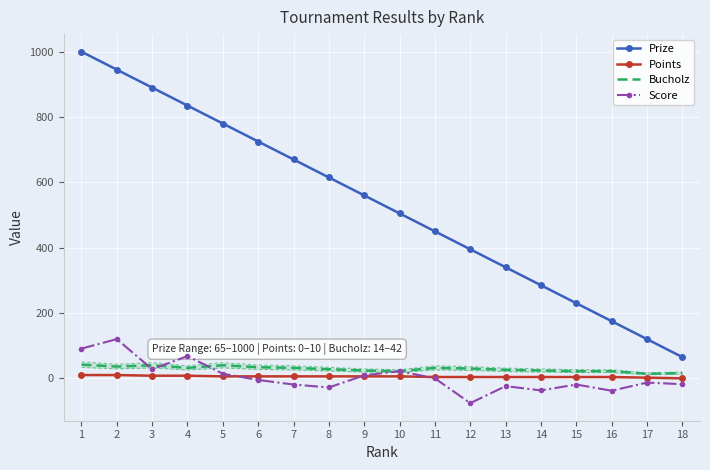

Reading right to left, what are all the values shown in this chart?

Prize: 65	120	175	230	285	340	395	450	505	560	615	670	725	780	835	890	945	1000
Points: 0	2	4	4	4	4	4	4	6	6	6	6	6	6	8	8	10	10
Bucholz: 16	14	22	22	24	26	30	32	22	24	28	32	34	40	32	40	36	42
Score: -18	-13	-38	-19	-37	-24	-76	0	22	9	-28	-19	-5	14	68	28	120	91